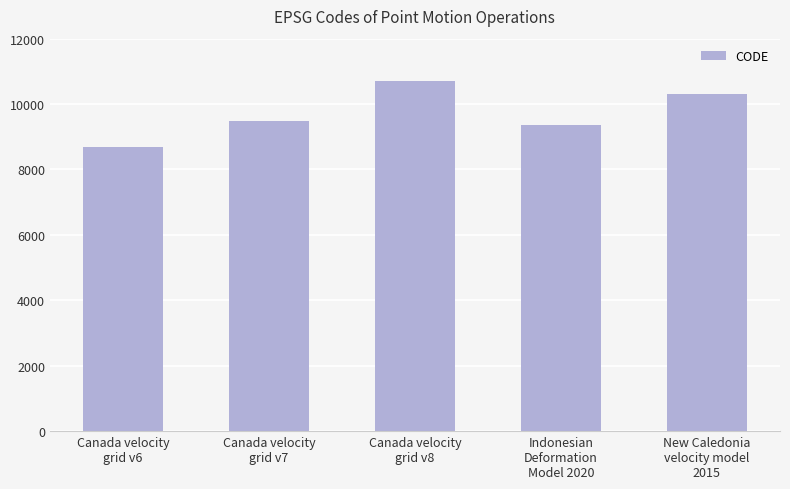

Rank the categories by value from lowest to highest.

Canada velocity
grid v6, Indonesian
Deformation
Model 2020, Canada velocity
grid v7, New Caledonia
velocity model
2015, Canada velocity
grid v8